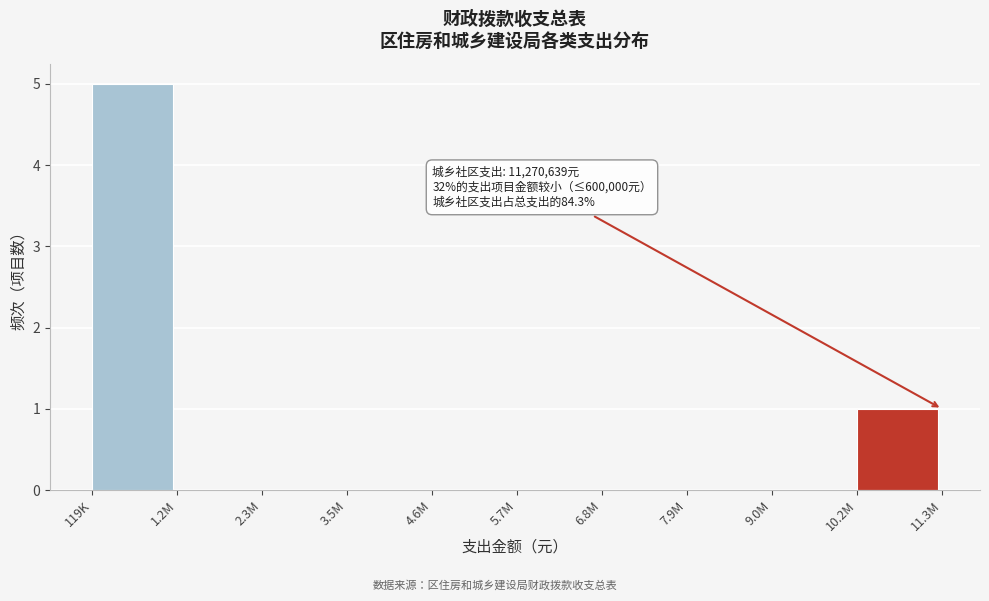

Reading left to right, what are all the values shown in this chart?

119K=5	1.2M=0	2.3M=0	3.5M=0	4.6M=0	5.7M=0	6.8M=0	7.9M=0	9.0M=0	10.2M=1